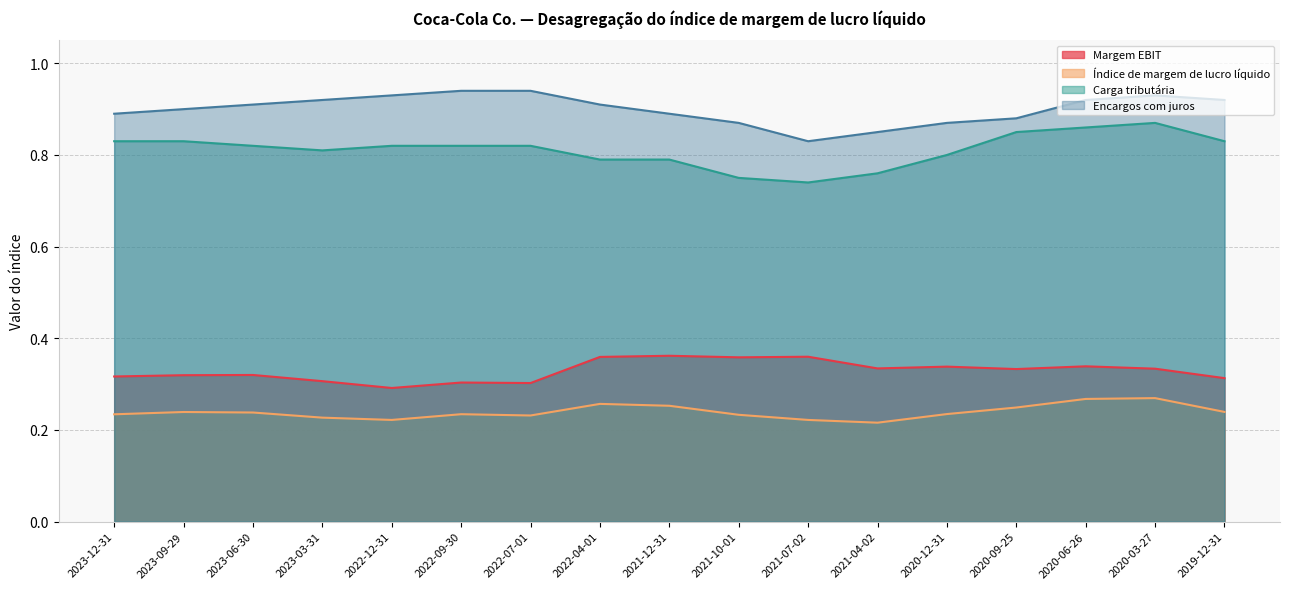

At 2020-09-25, list the series in order from smallest to largest.

Índice de margem de lucro líquido, Margem EBIT, Carga tributária, Encargos com juros